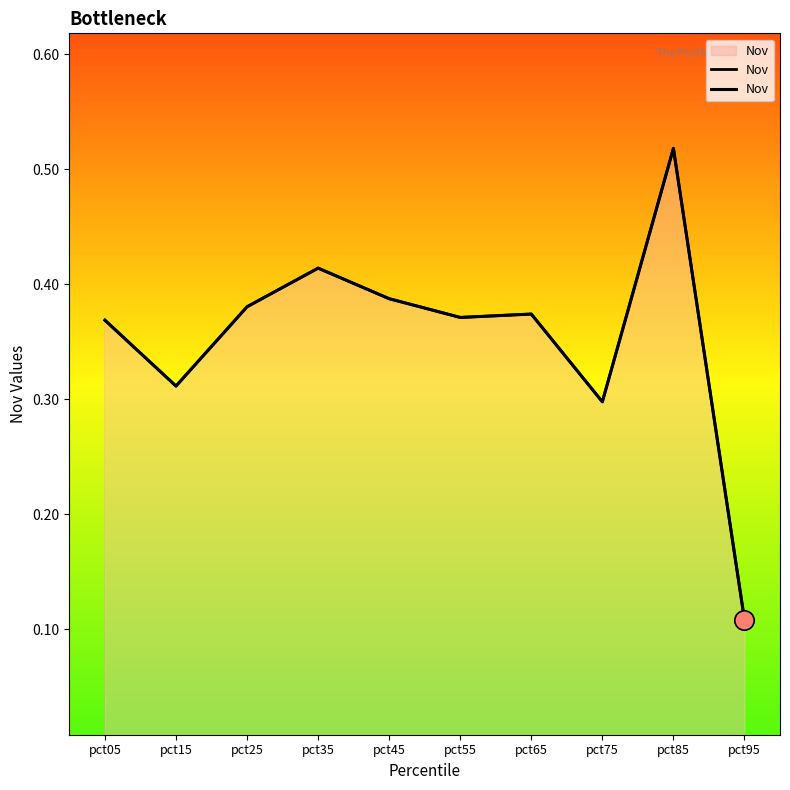

Is it true that the value at pct75 is 0.3?

True